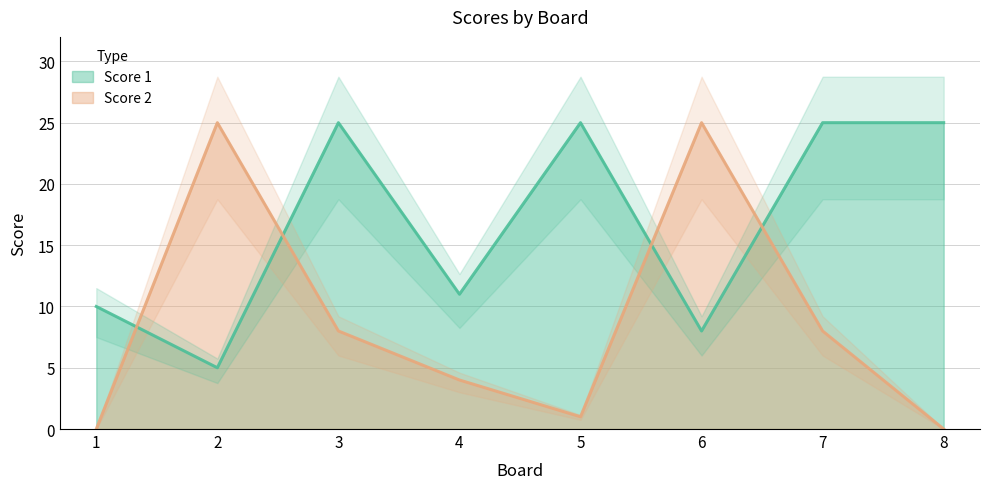

True or false: Score 2 has a value of 6 at 4.

False